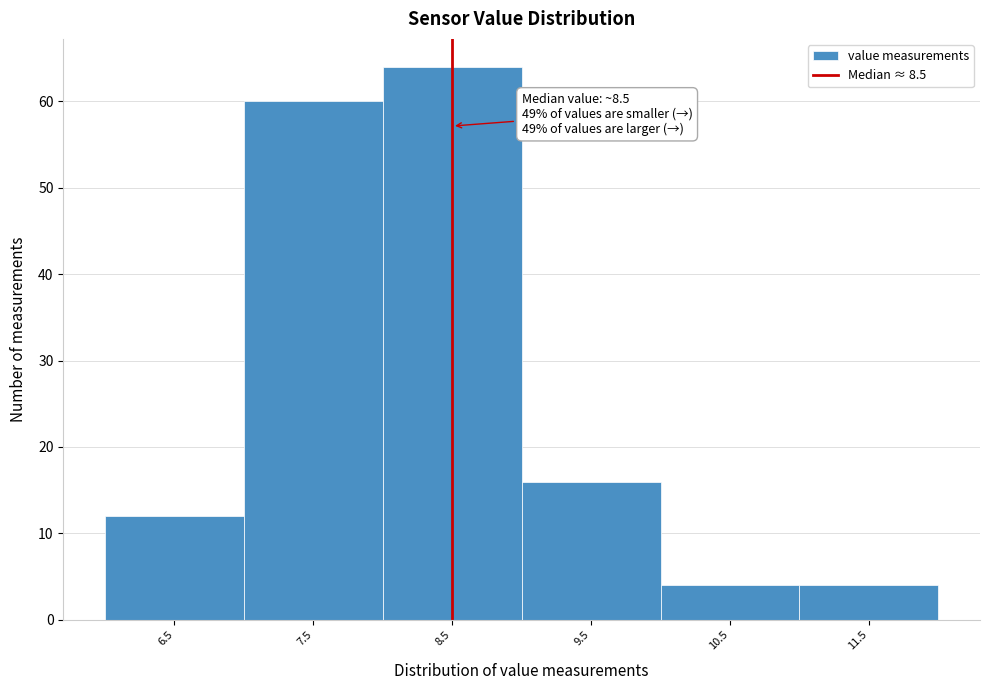

Over which range of the x-axis is the bar tallest?

8 to 9